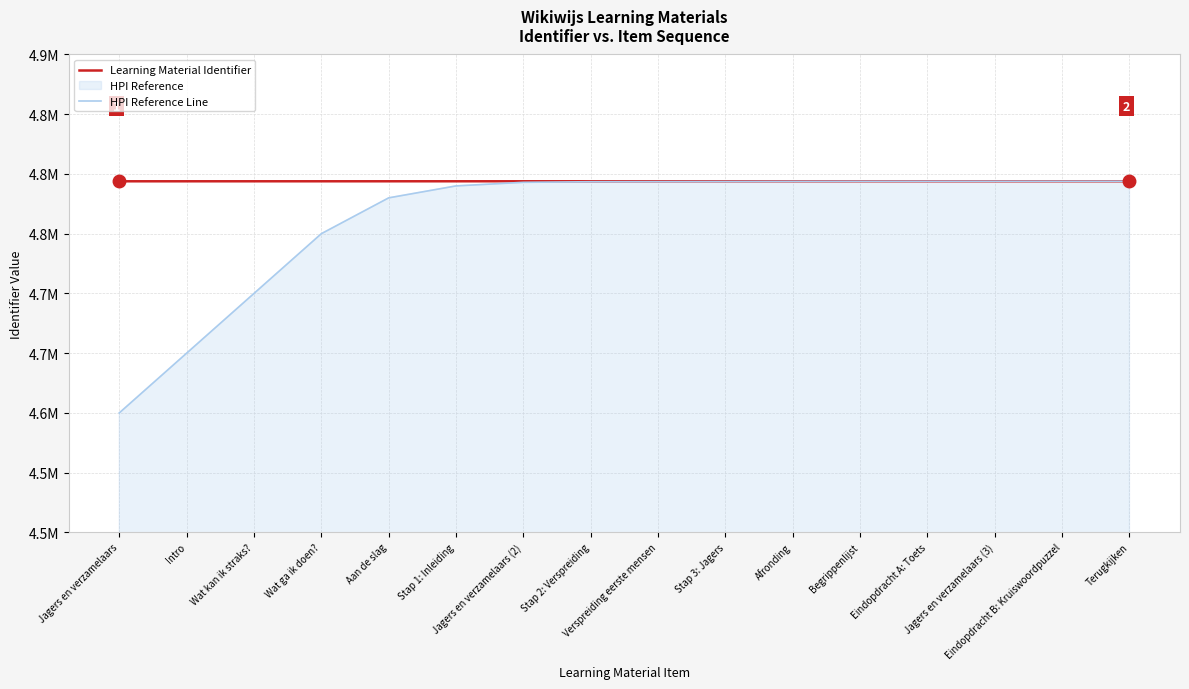

True or false: HPI Reference Line and Learning Material Identifier cross at least once.

False